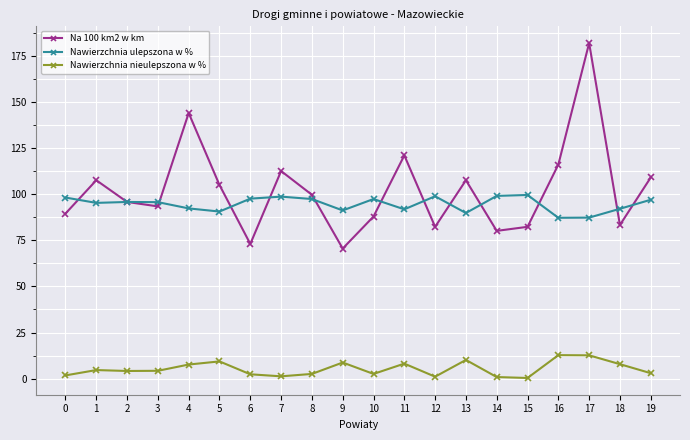

How many lines are shown in the chart?

3